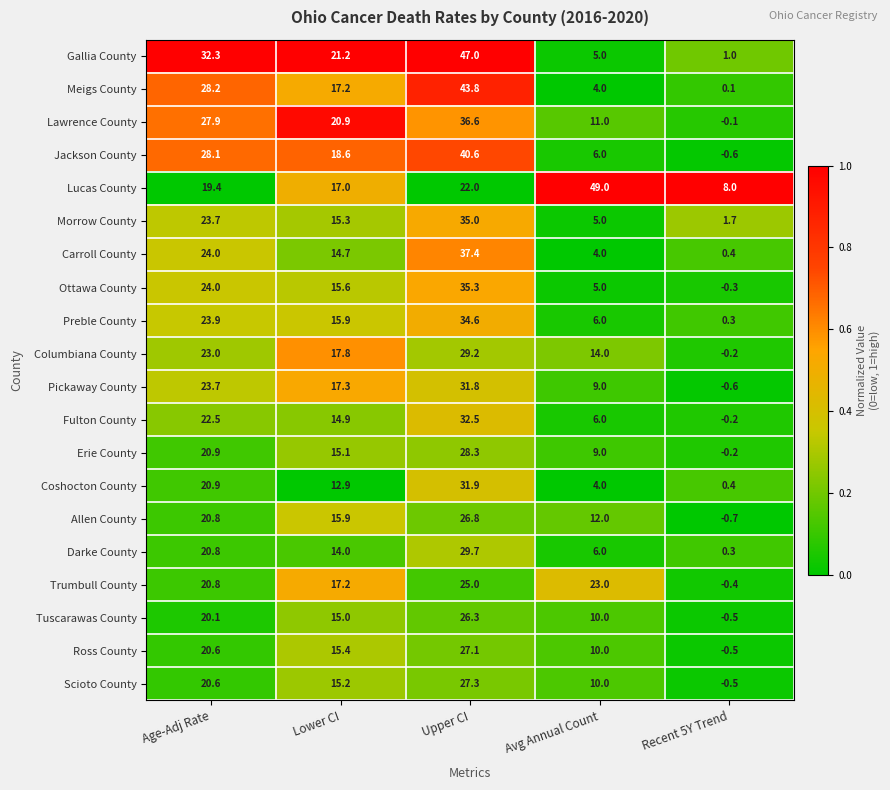

What is the difference between the highest and lowest values at Upper CI?

25.0